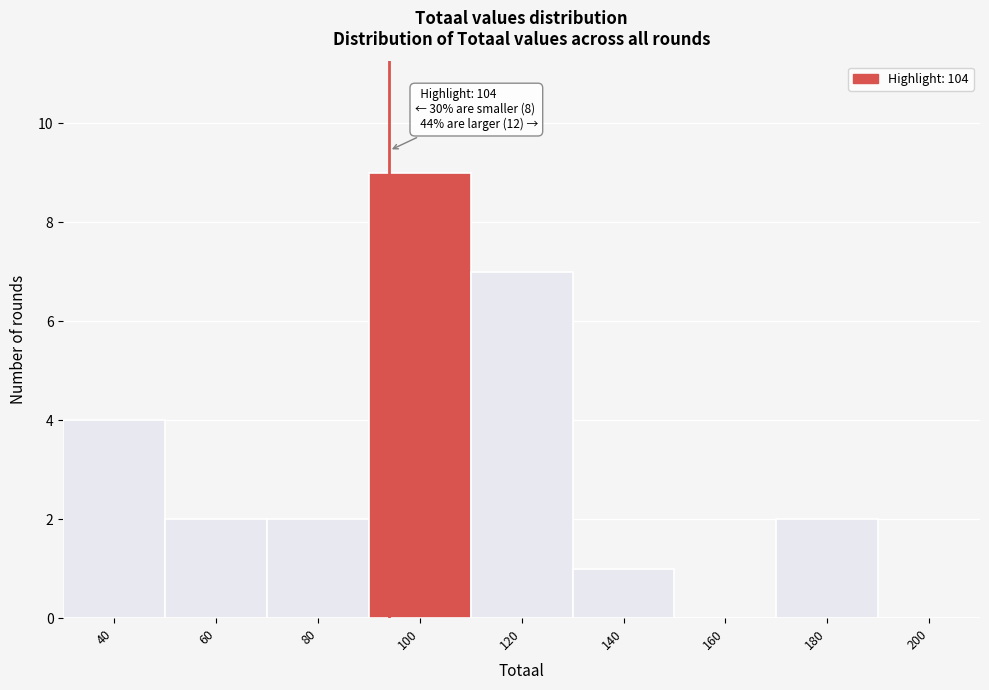

Reading left to right, list all the values displayed in this chart.

40=4	60=2	80=2	100=9	120=7	140=1	160=0	180=2	200=0